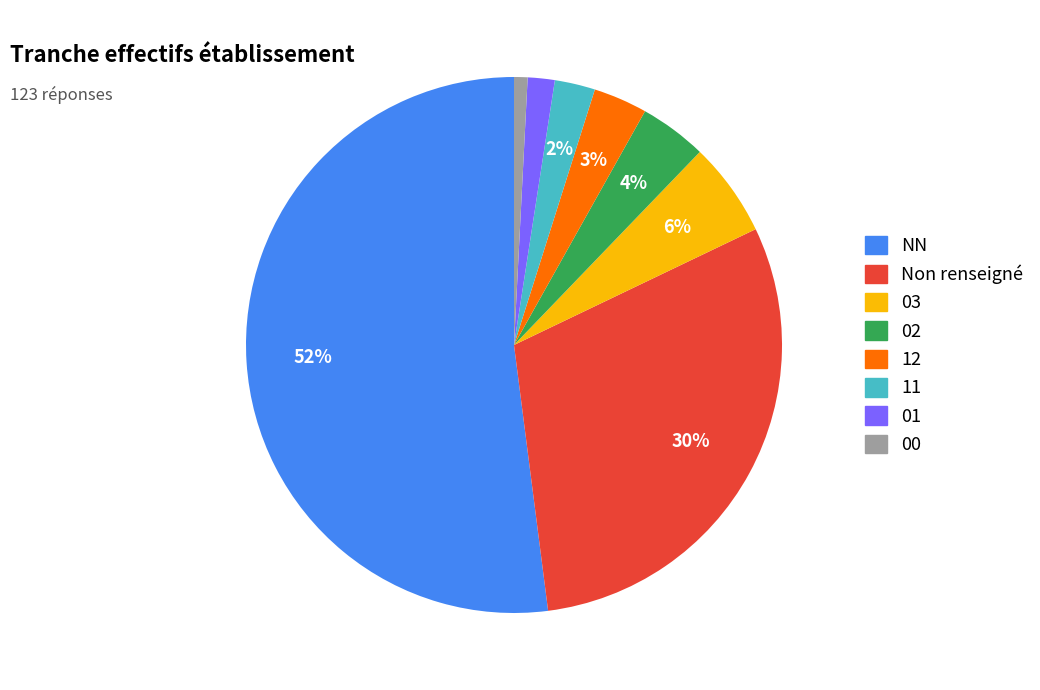

To the nearest percent, what is the average slice percentage?

12%